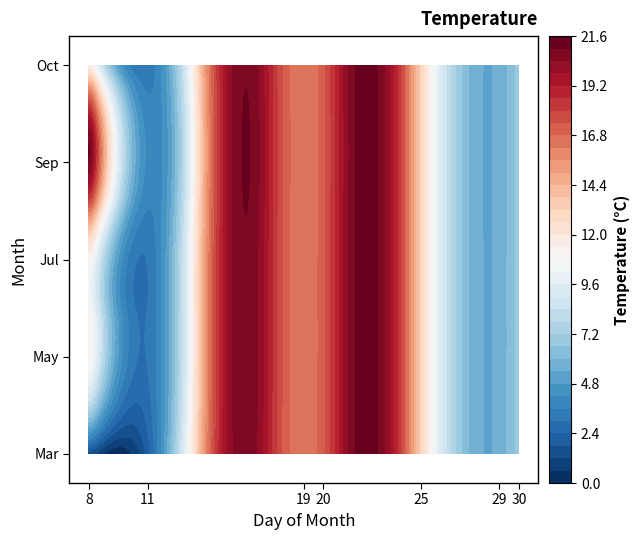

Reading left to right, list all the values displayed in this chart.

03: 1.5	4.0
05: 0.0	0.0
07: 0.0	0.0
09: 22.3	0.0
10: 0.0	0.0